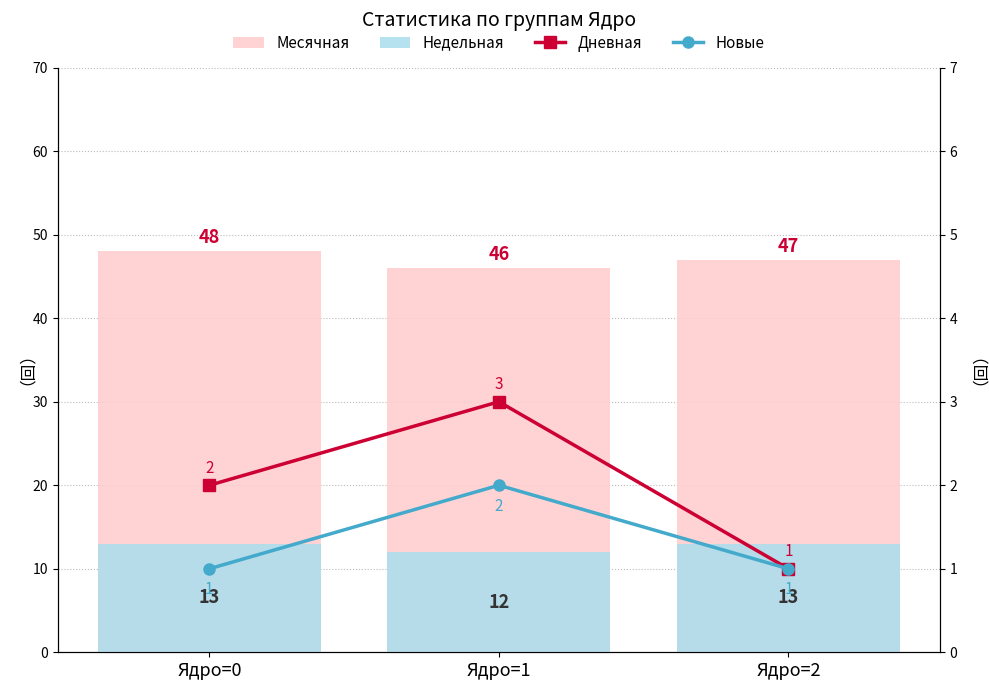

Which series changed the most between Ядро=1 and Ядро=2?

Дневная